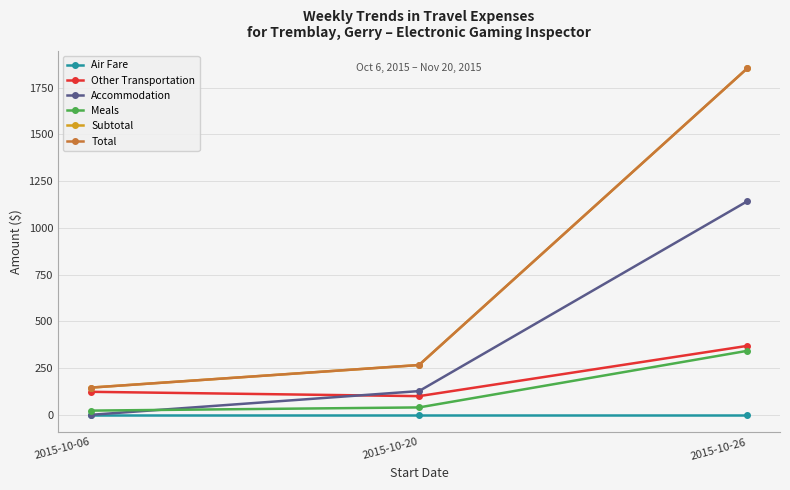

Is this an area chart (filled region under the line)?

No